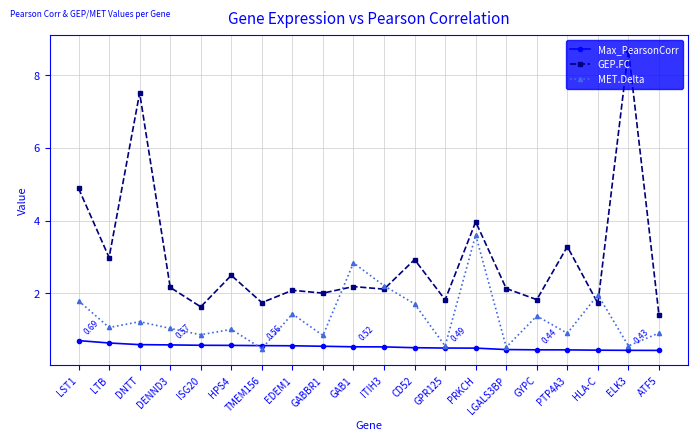

What is the average value of the MET.Delta series?

1.3